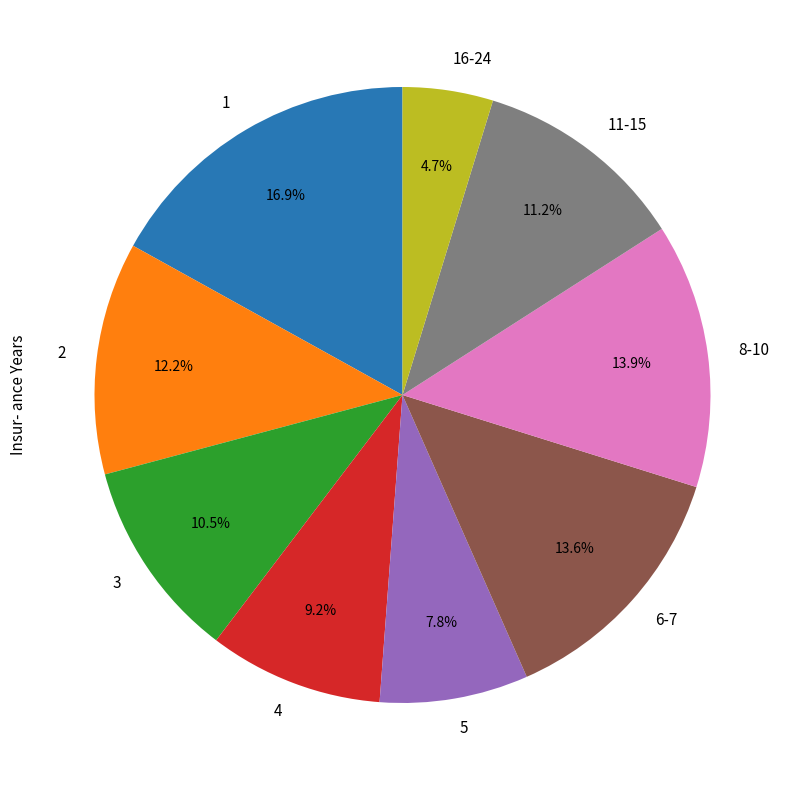

How many segments does this pie chart have?

9